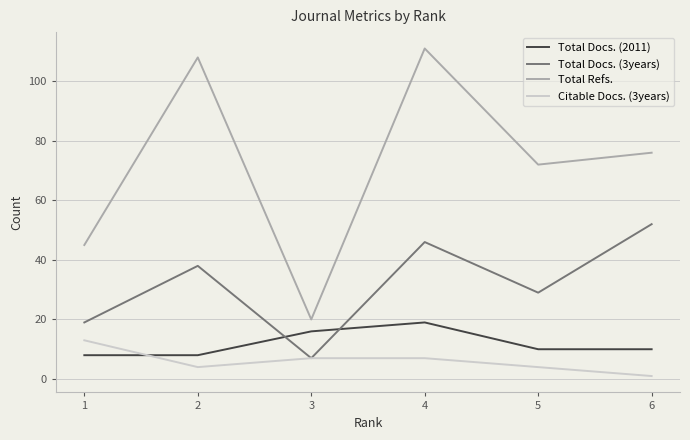

What is the smallest value displayed?

1